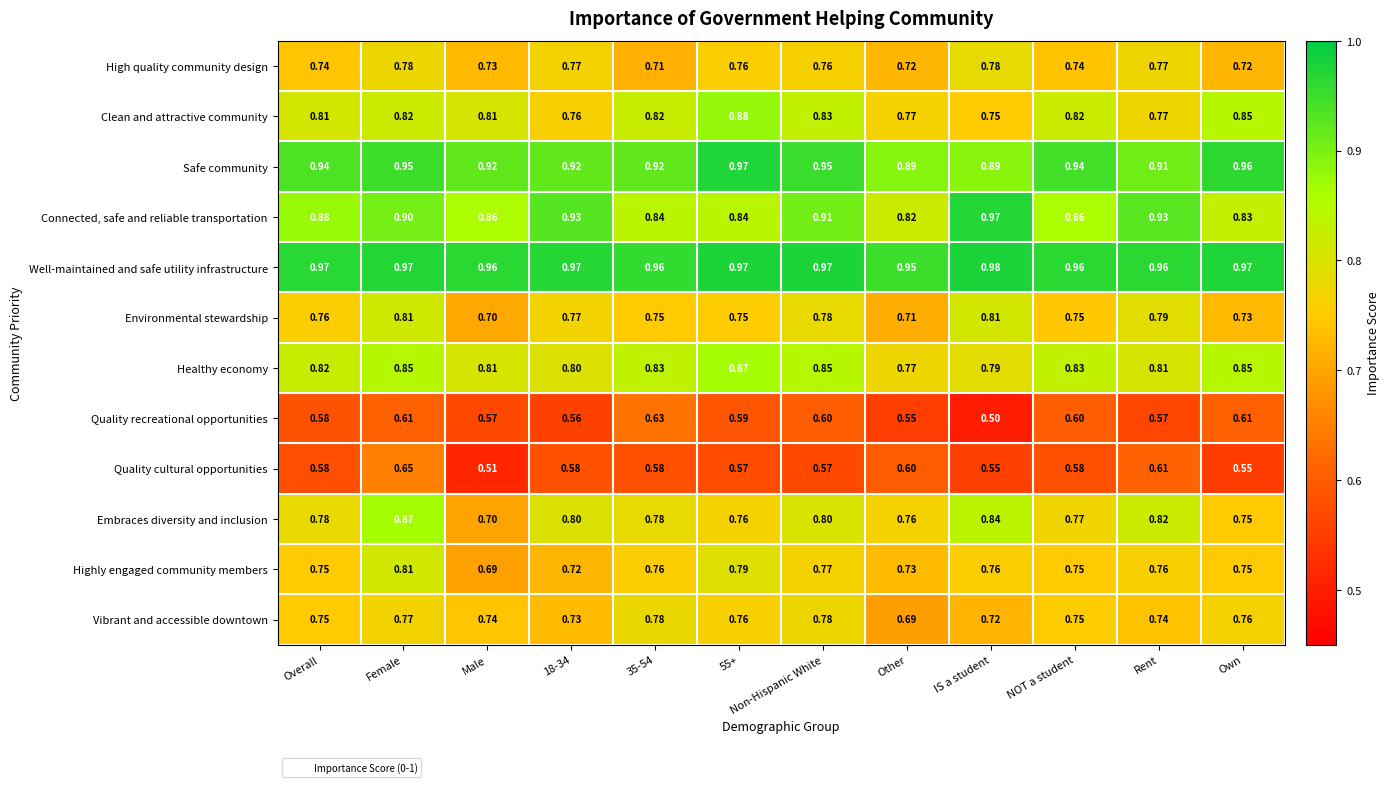

Where is Highly engaged community members nearest to the value 0?

Male